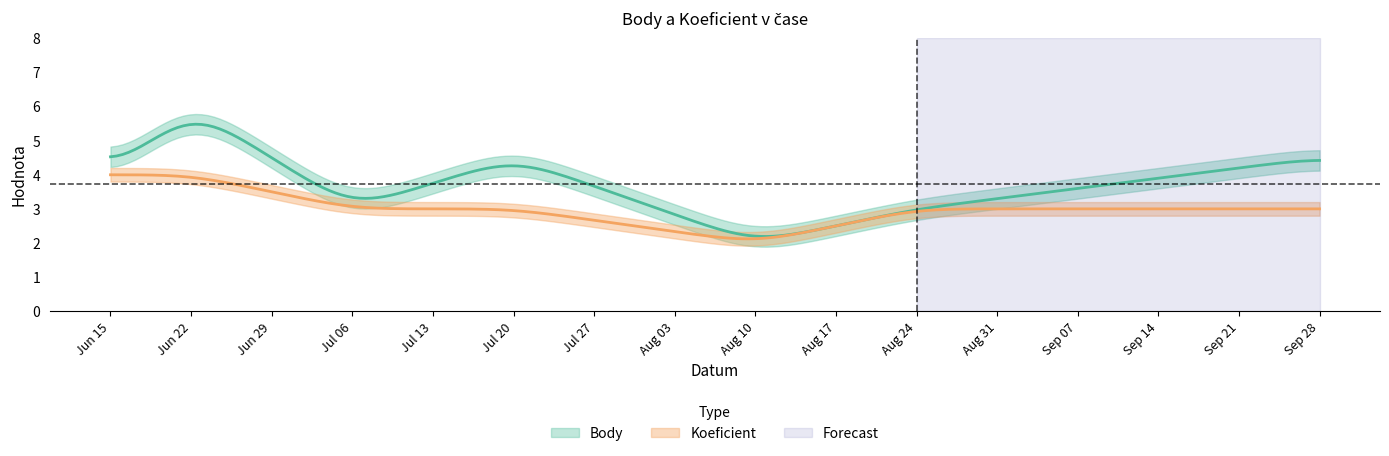

In Body, how many points are lower than both neighbors (excluding endpoints)?

2